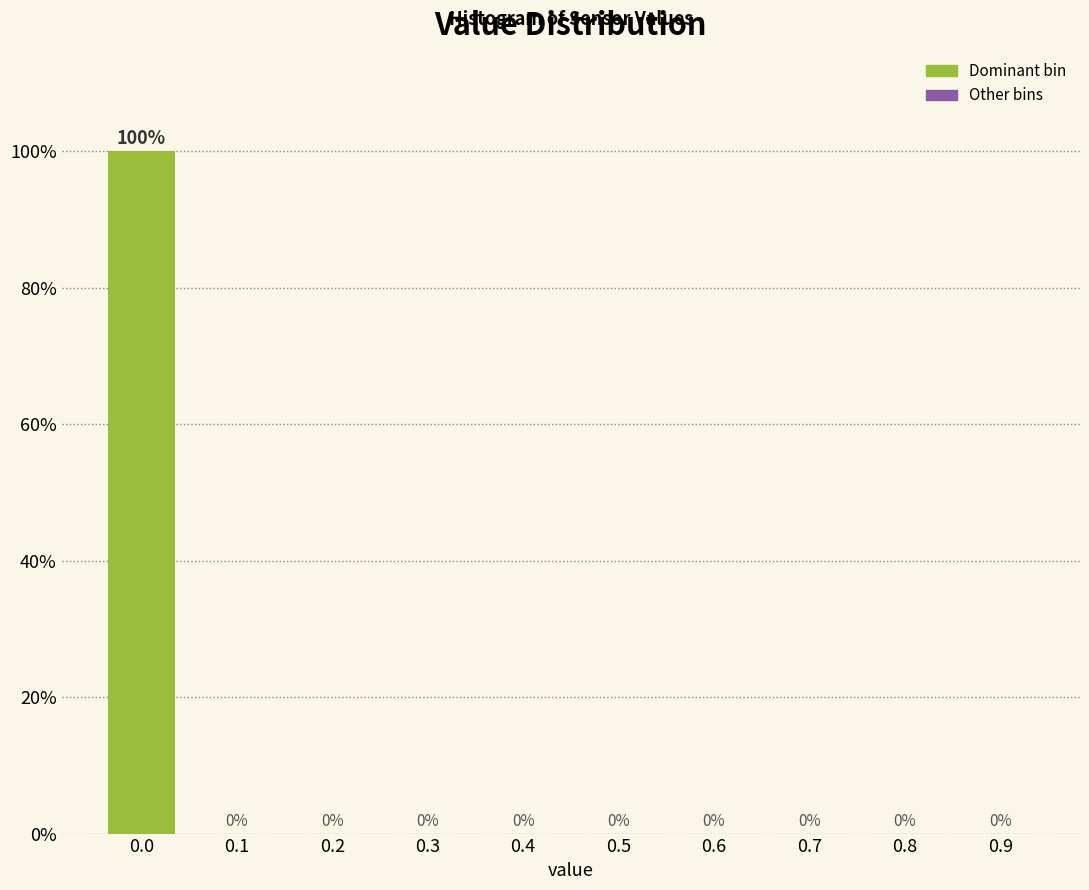

Reading left to right, transcribe all the data shown in this chart.

0.0=100	0.1=0	0.2=0	0.3=0	0.4=0	0.5=0	0.6=0	0.7=0	0.8=0	0.9=0